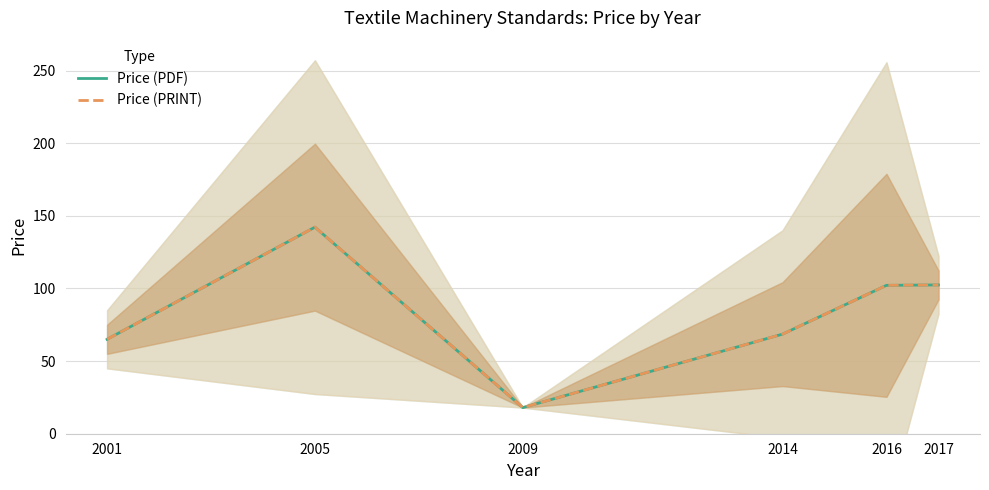

Reading right to left, list all the values displayed in this chart.

Price (PDF): 102.4	102.2	68.6	18.0	142.2	65.0
Price (PRINT): 102.4	102.2	68.6	18.0	142.2	65.0